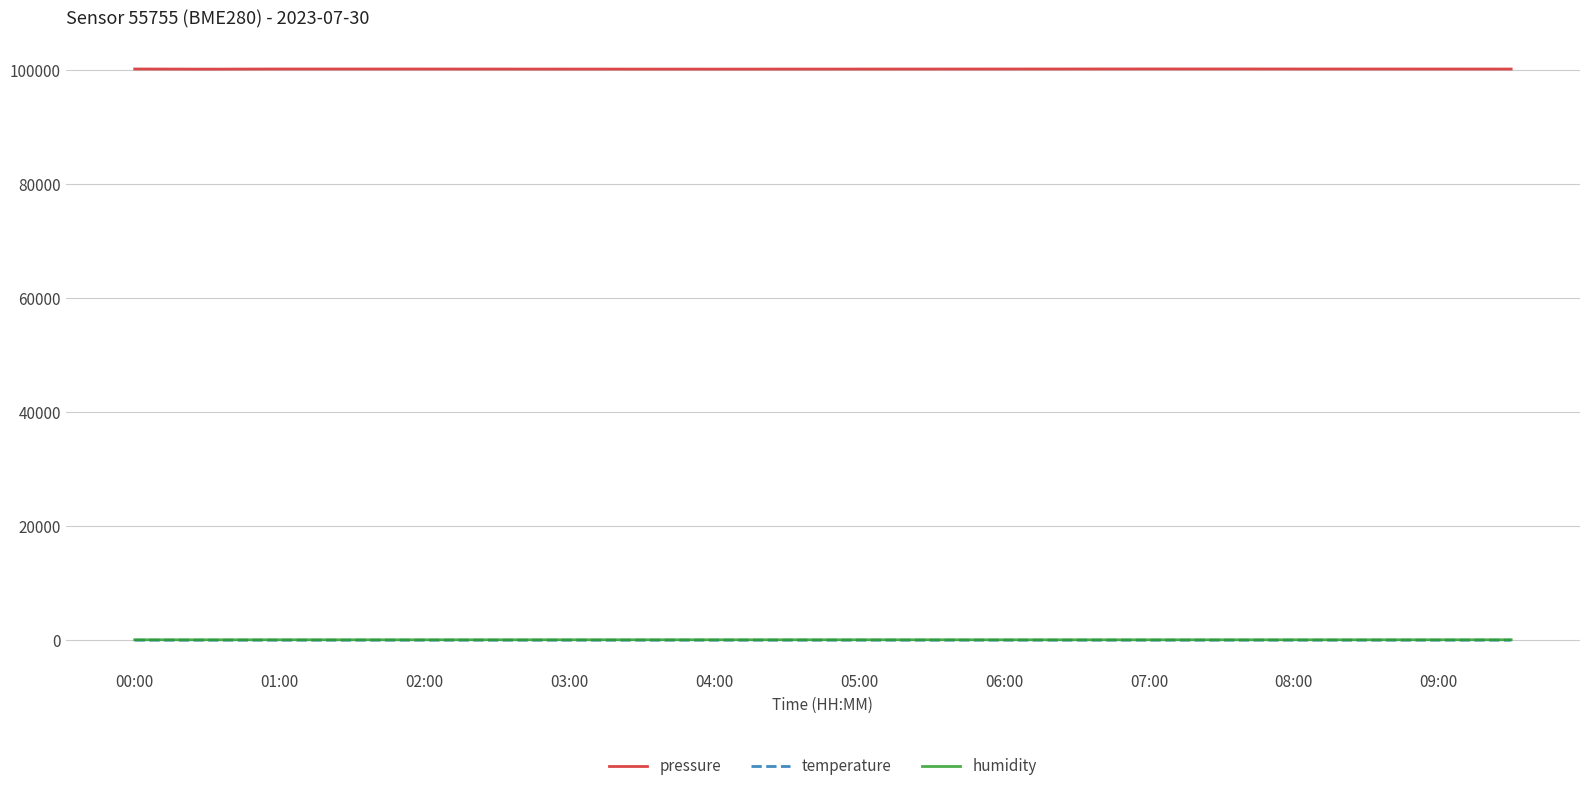

True or false: temperature and pressure cross at least once.

False